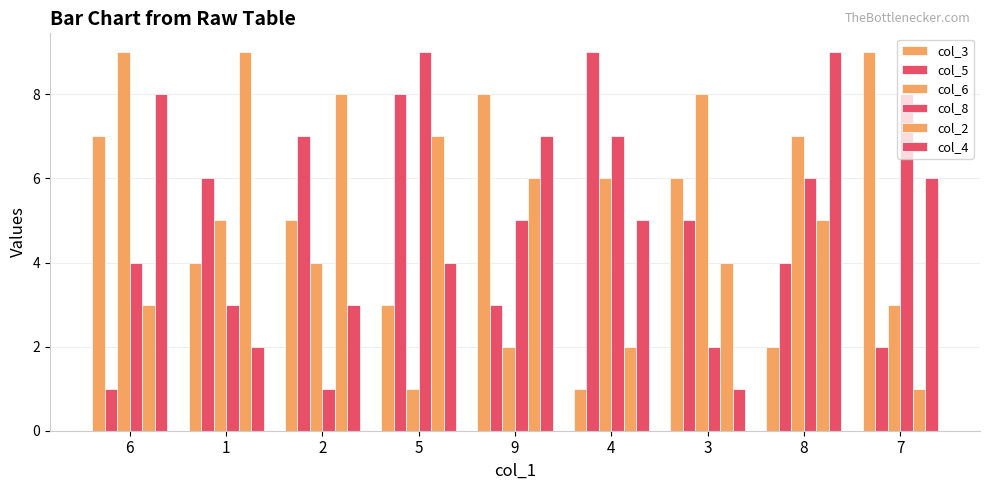

What is the minimum value for col_2?

1